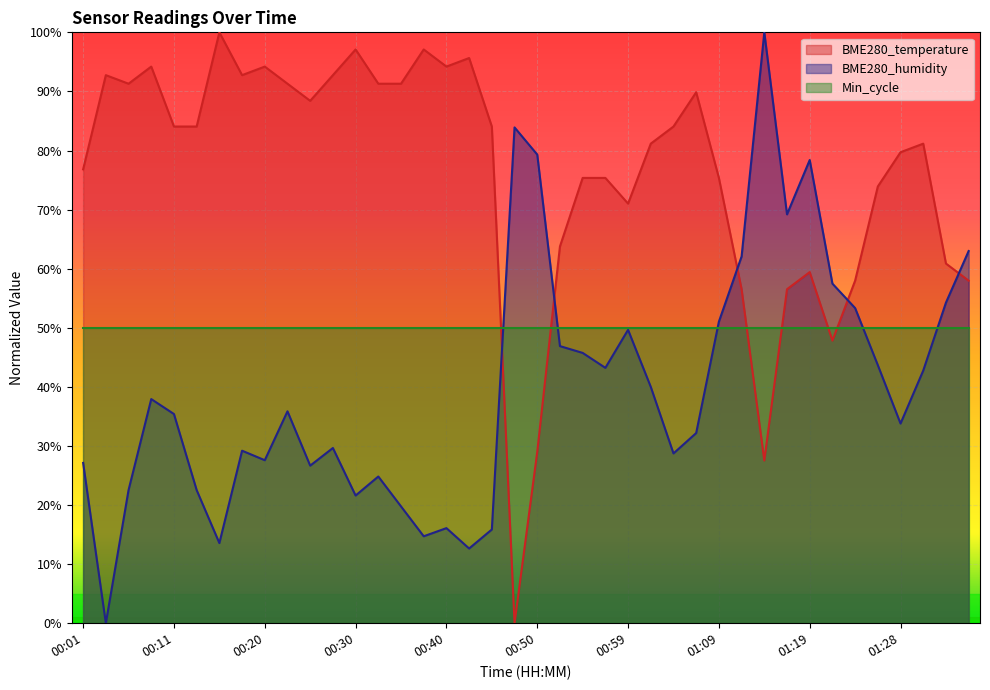

Where is BME280_humidity nearest to the value 50?

00:59